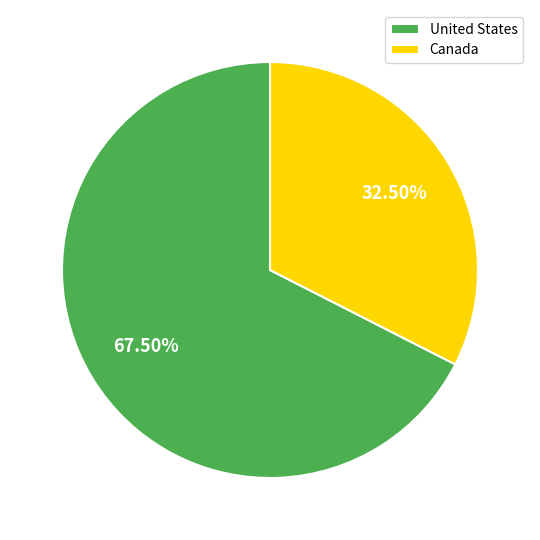

Which has a higher value, United States or Canada?

United States